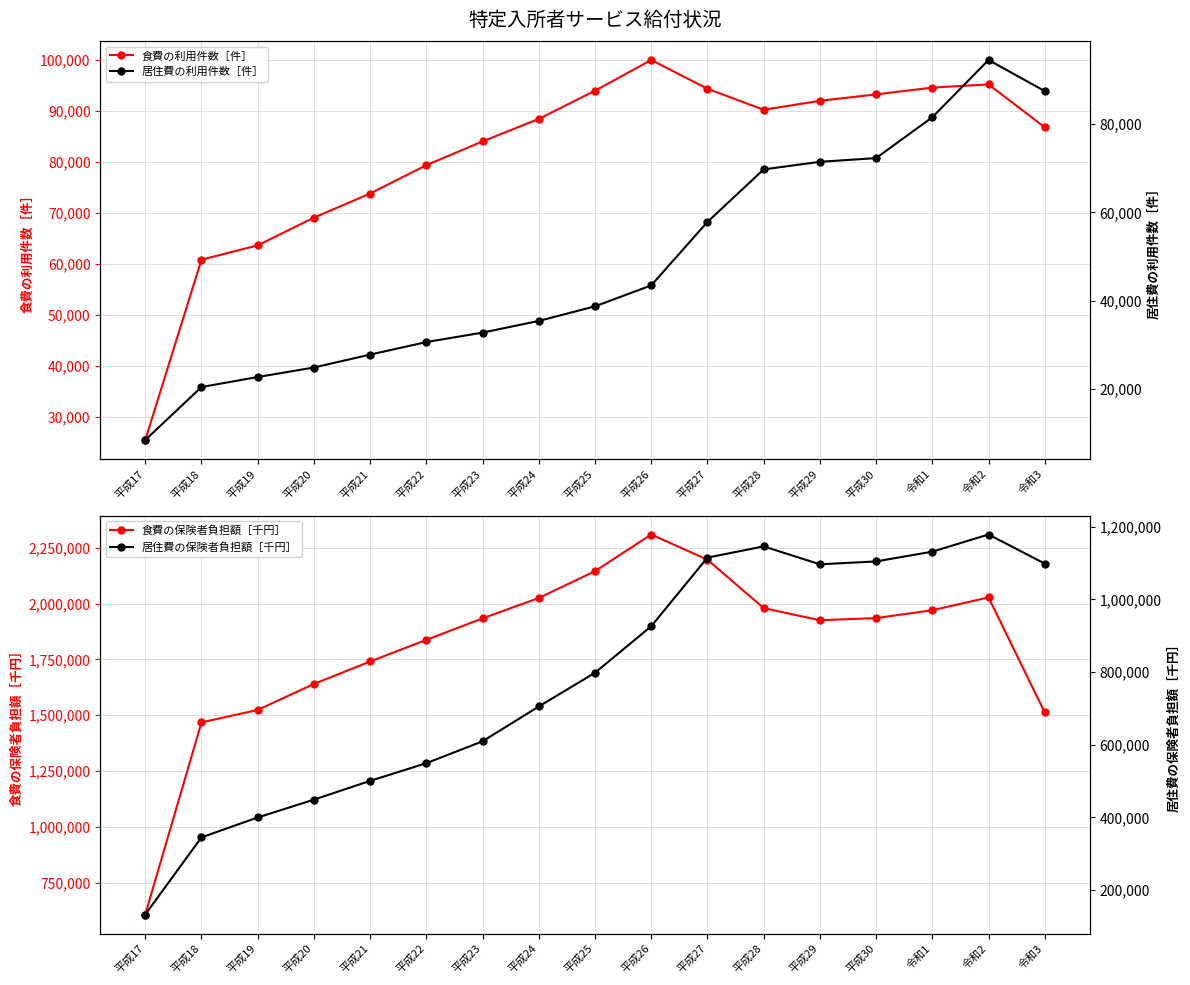

How many data points in 居住費の利用件数［件］ are less than 38695?

8